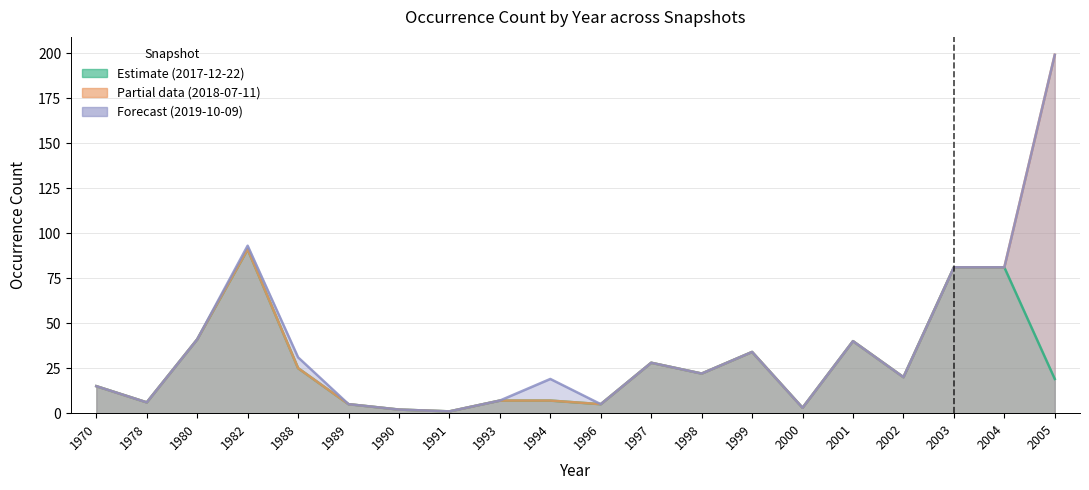

How many interior local peaks does the 2017-12-22 series have?

4